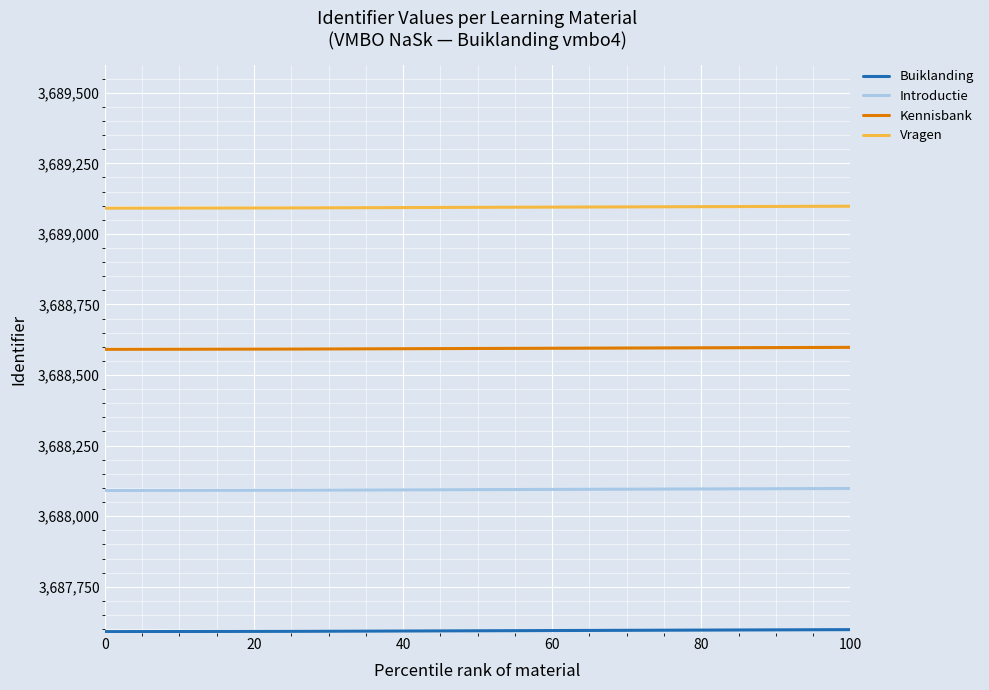

What is the average value of the Introductie series?

3688094